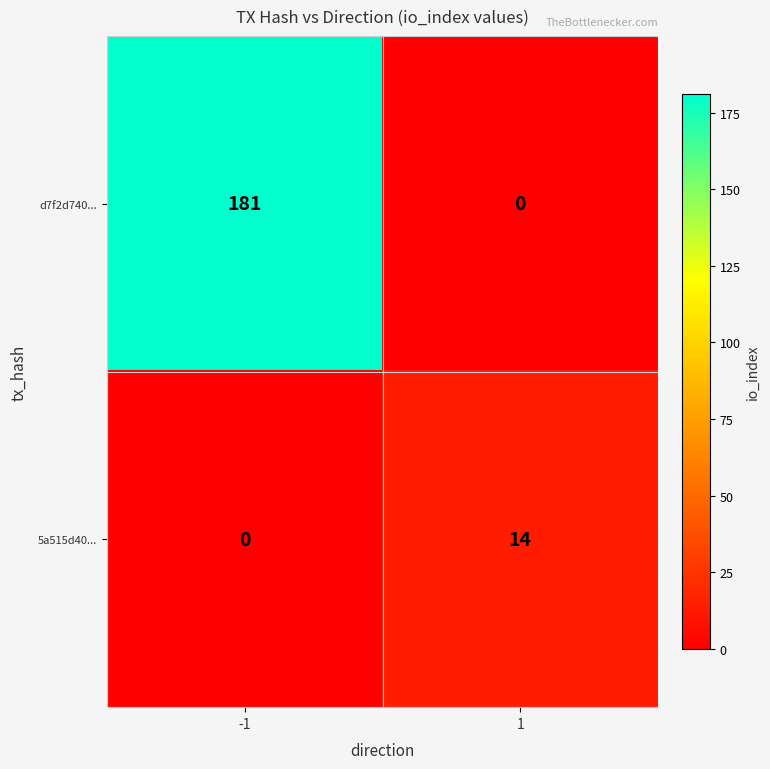

How many series are shown in this chart?

2